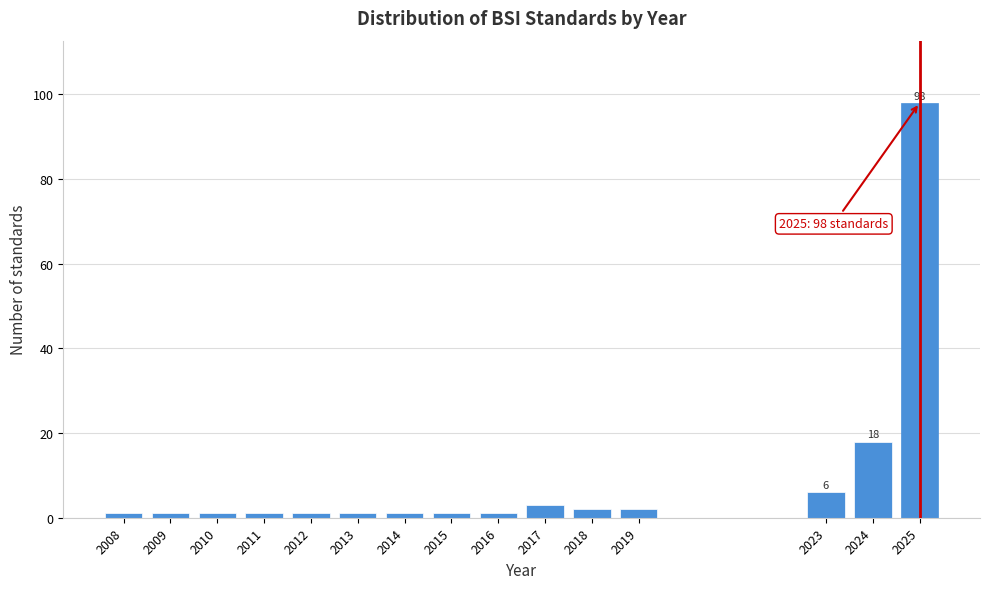

Reading right to left, extract all data points from this chart.

98	18	6	2	2	3	1	1	1	1	1	1	1	1	1